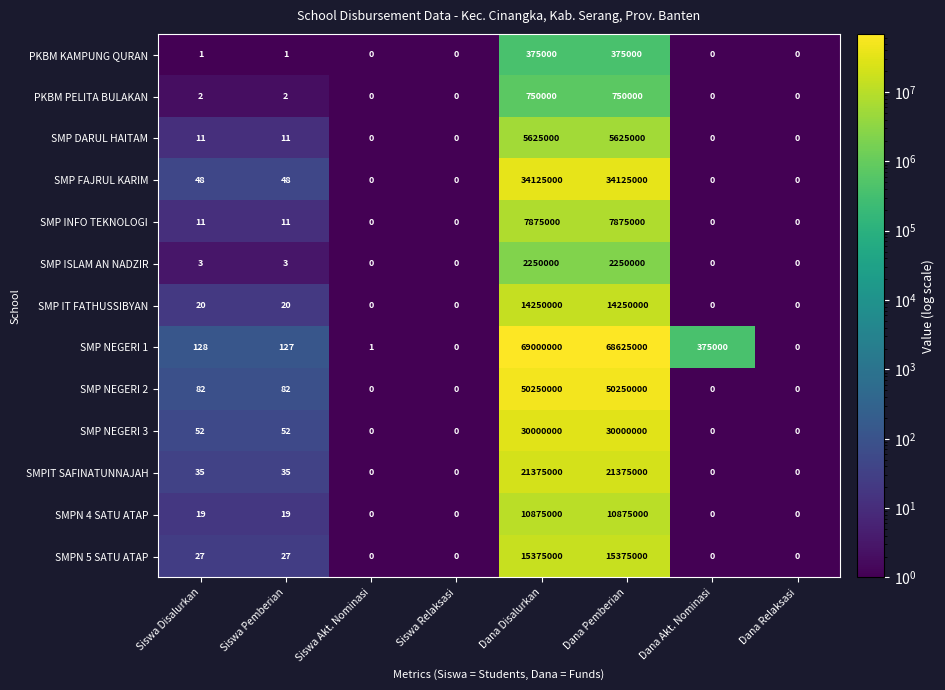

What is the sum of the SMP ISLAM AN NADZIR values at Siswa Disalurkan and Dana Pemberian?

2250003